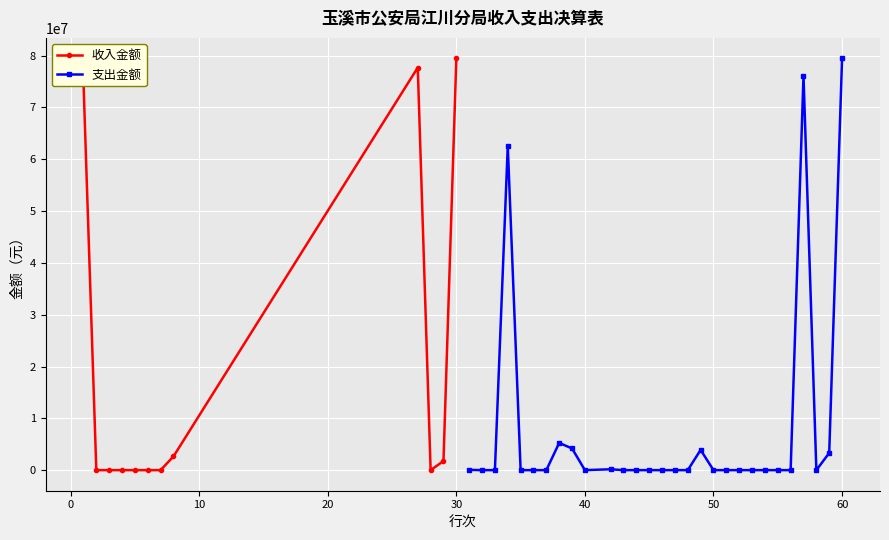

What is the value of the 收入金额 point at the 11th from the left?

1753241.7